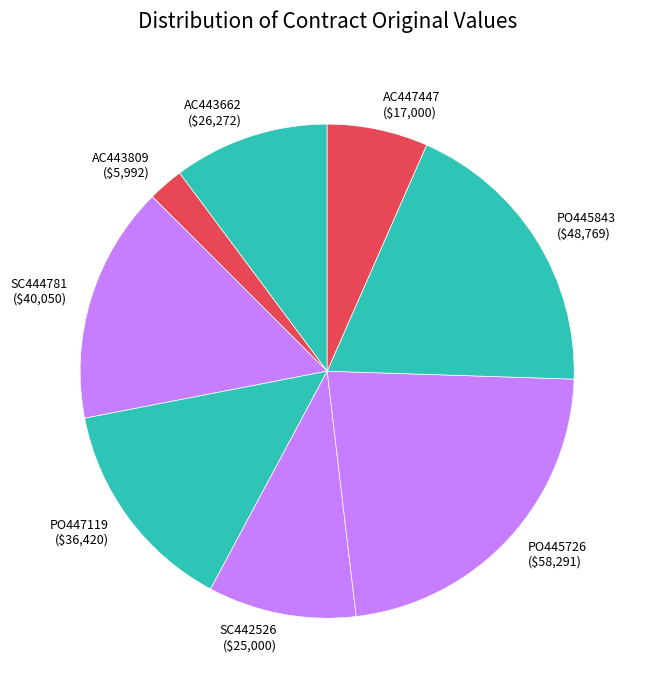

What is the ratio of the value at SC442526 to the value at PO447119?

0.7